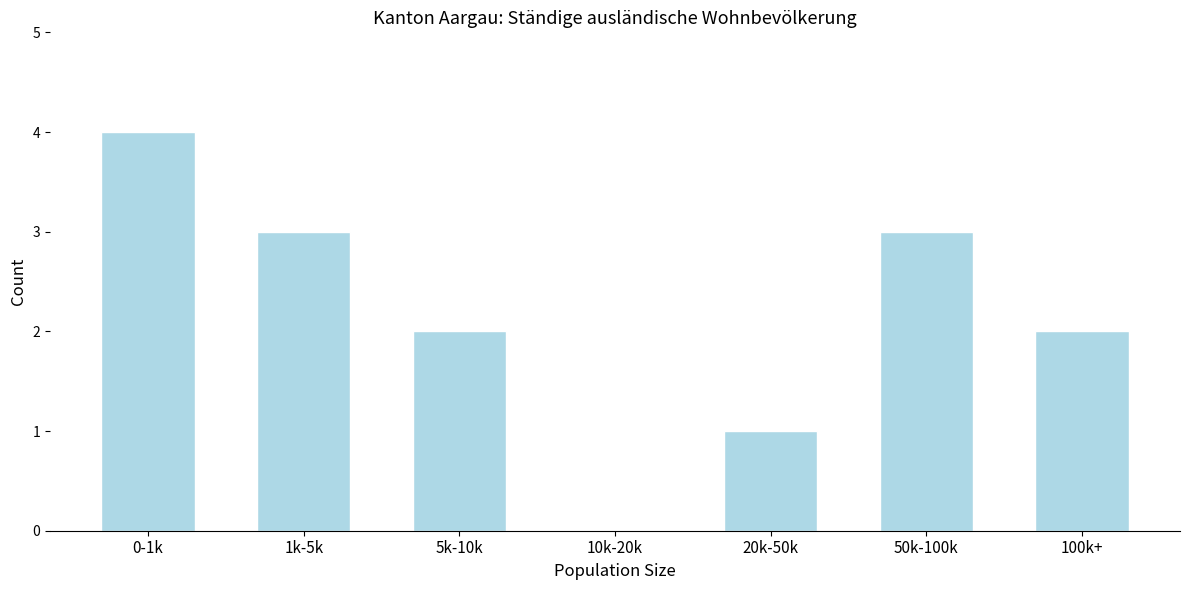

Reading left to right, transcribe all the data shown in this chart.

0-1k=4	1k-5k=3	5k-10k=2	10k-20k=0	20k-50k=1	50k-100k=3	100k+=2